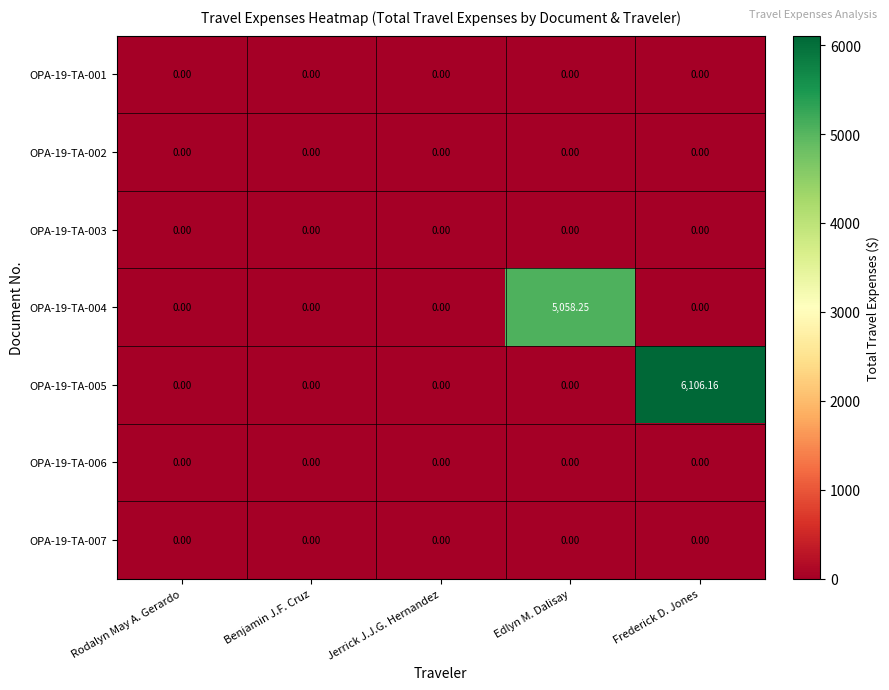

Which series has the largest total across all categories?

OPA-19-TA-005